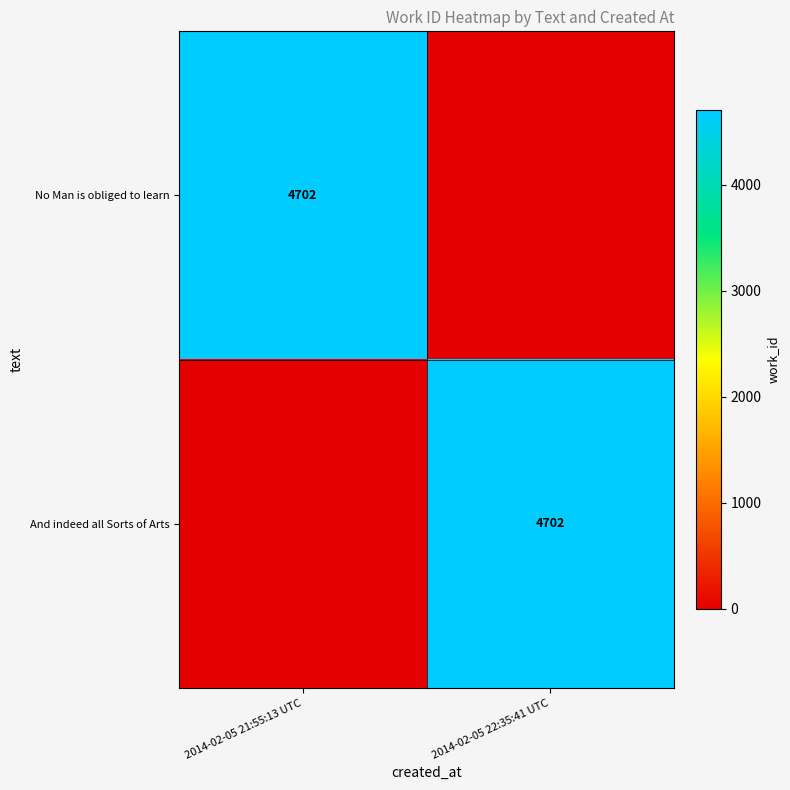

The value of And indeed all Sorts of Arts at 2014-02-05 22:35:41 UTC is 6864. True or false?

False